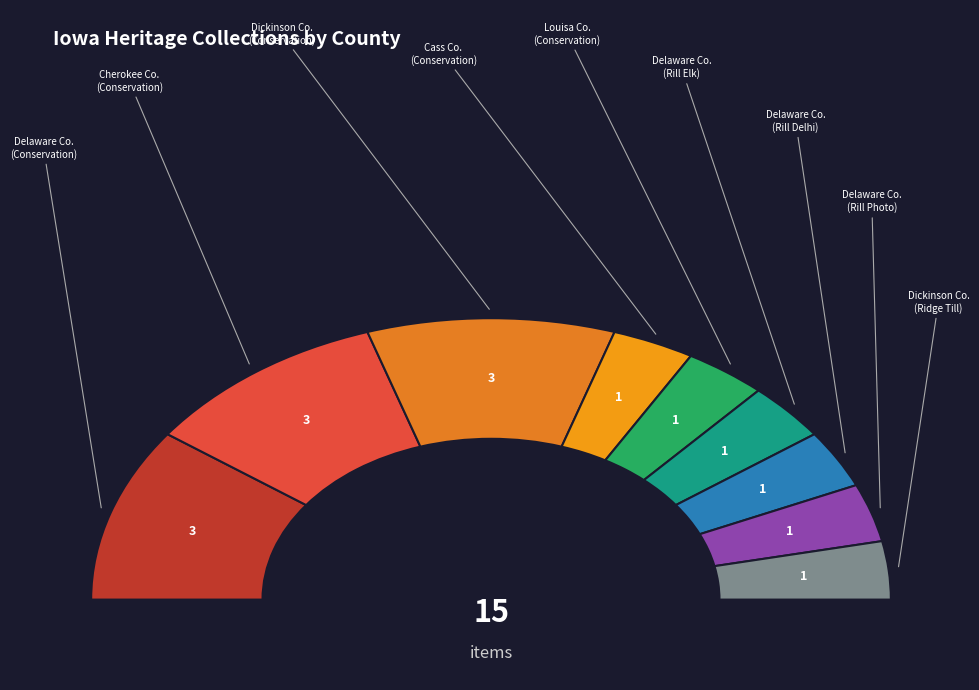

Between Cass County Soil and Water Conservation and Dickinson County Soil and Water Conservation, which is larger?

Dickinson County Soil and Water Conservation